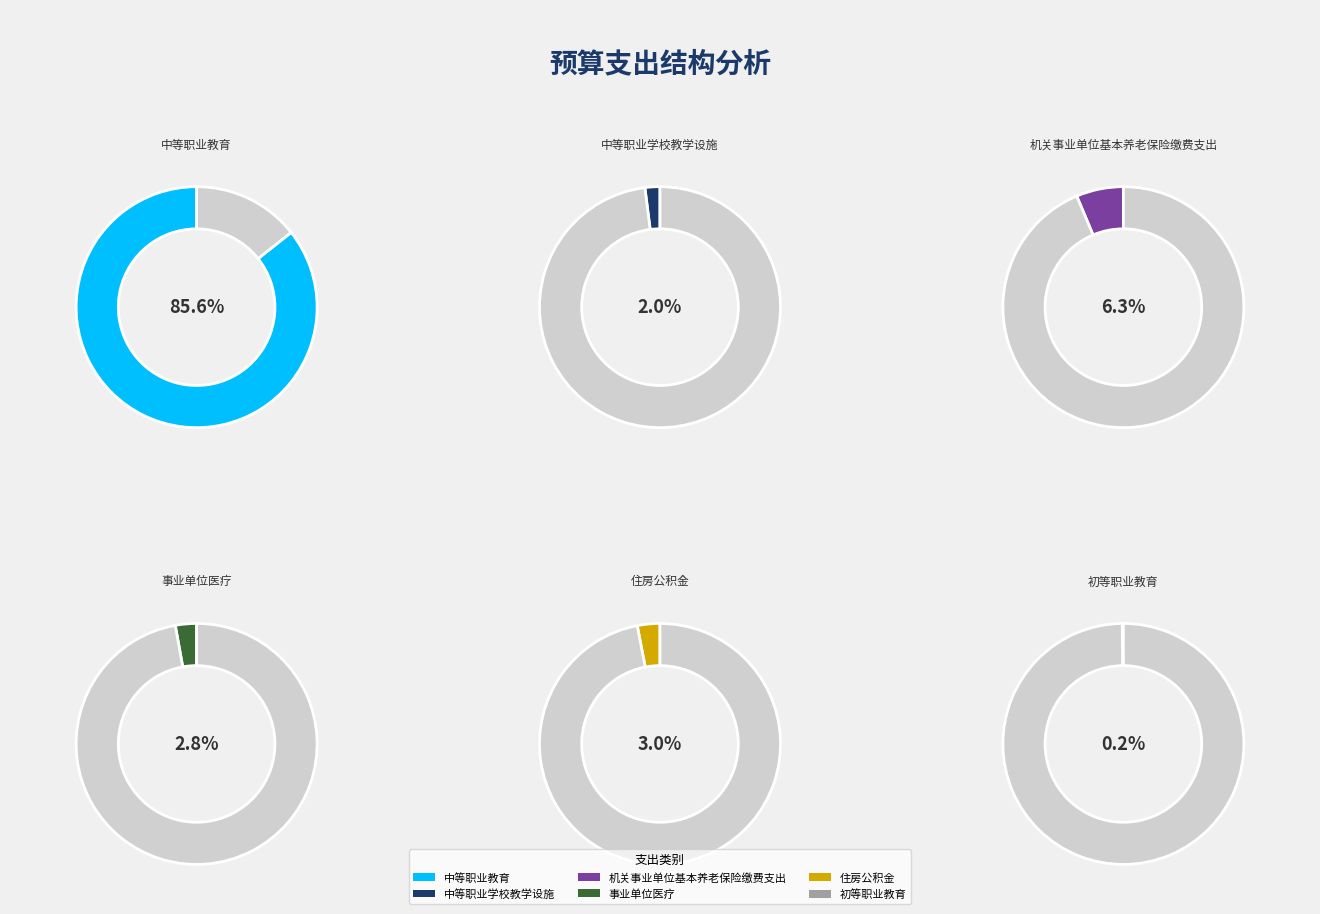

To the nearest percent, what is the difference between the 住房公积金 and 机关事业单位基本养老保险缴费支出 slice percentages?

3%